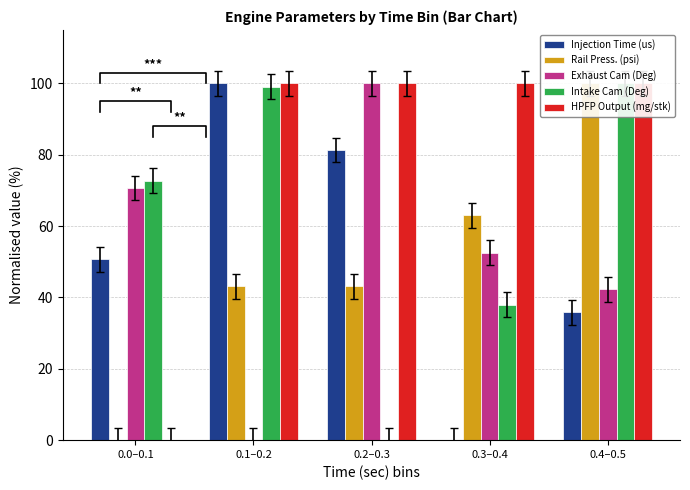

Which category has the lowest value across all series?

0.3–0.4